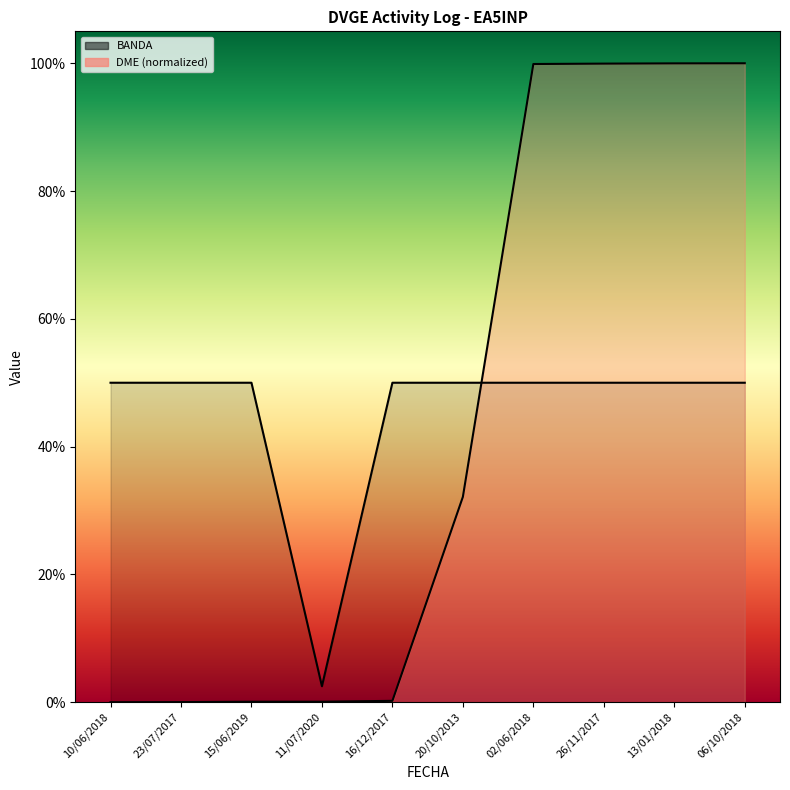

Is the value of BANDA at 10/06/2018 greater than the value of DME at 16/12/2017?

Yes